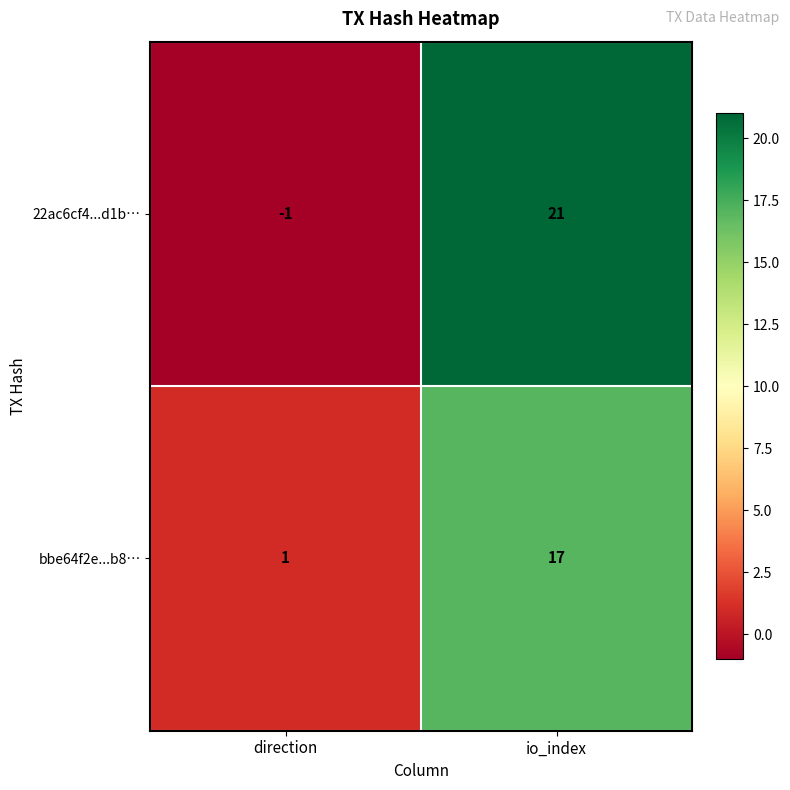

Reading left to right, extract all data points from this chart.

22ac6cf4...d1b…: -1	21
bbe64f2e...b8…: 1	17